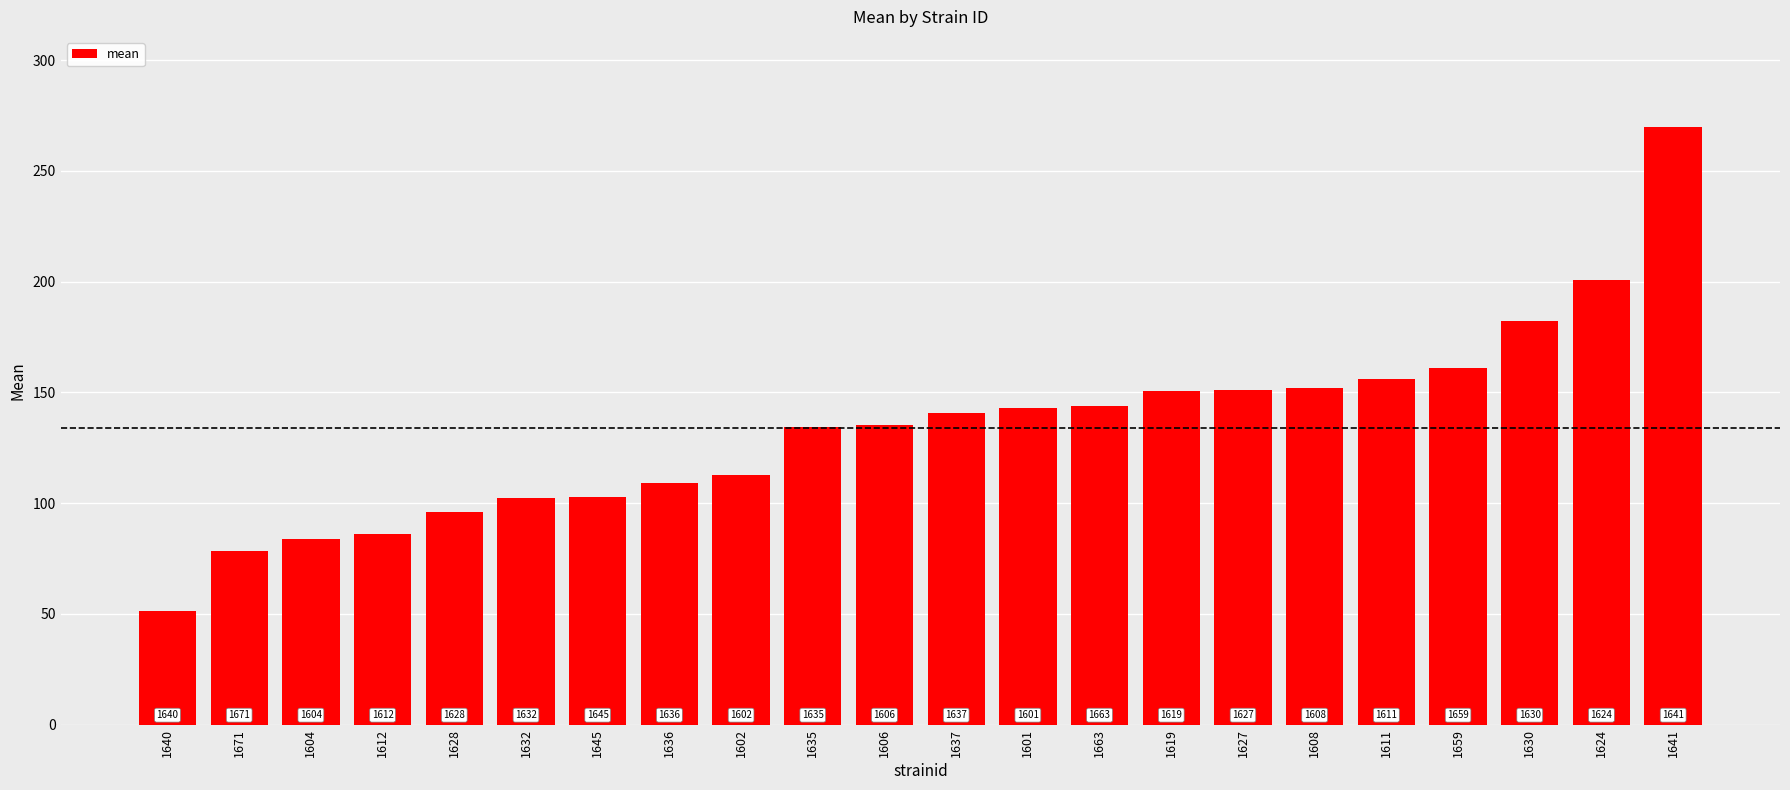

How many bars are there in total?

22